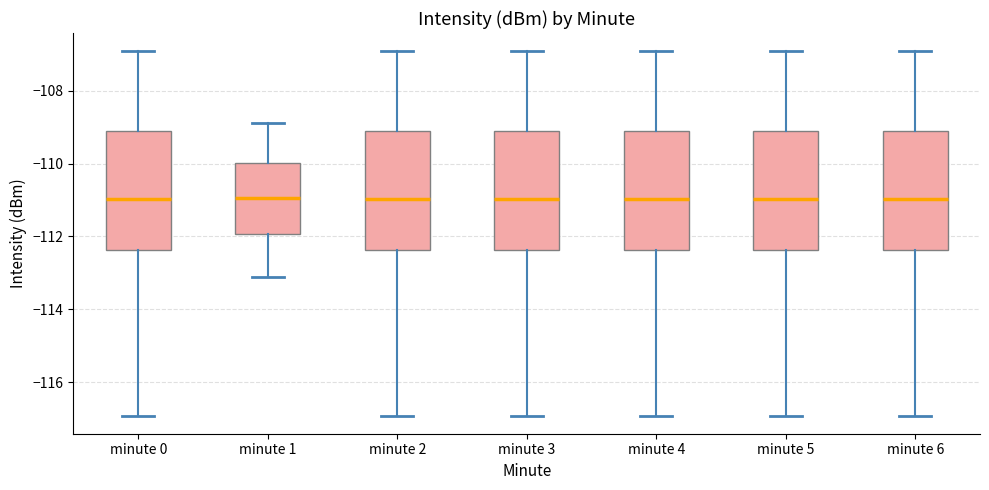

Where is the upper edge of the box for minute 2 on the y-axis? The values are not printed on the chart, so give them approximately, as read against the axis.

-109.2